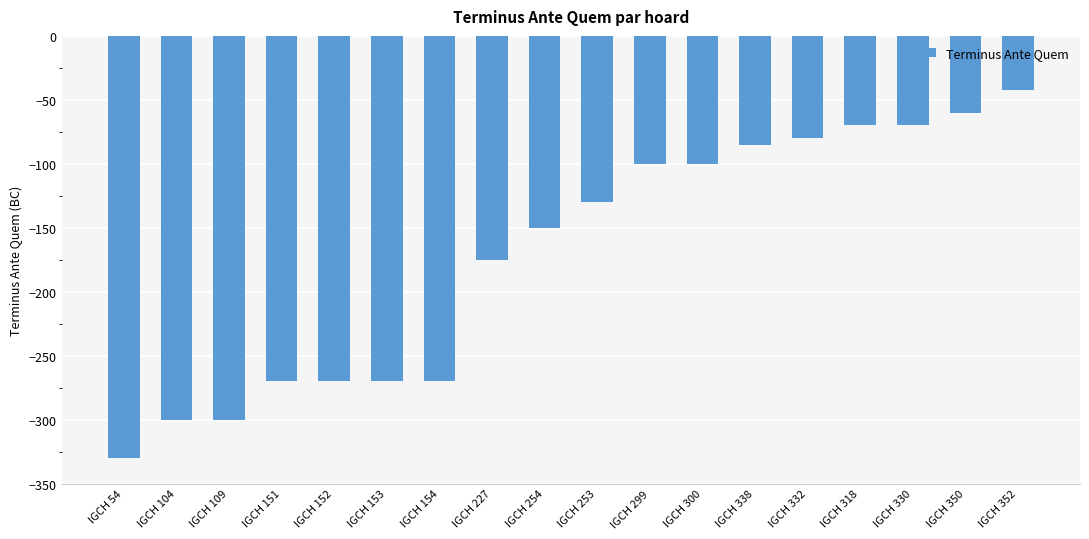

What is the label of the 12th bar from the left?

IGCH 300